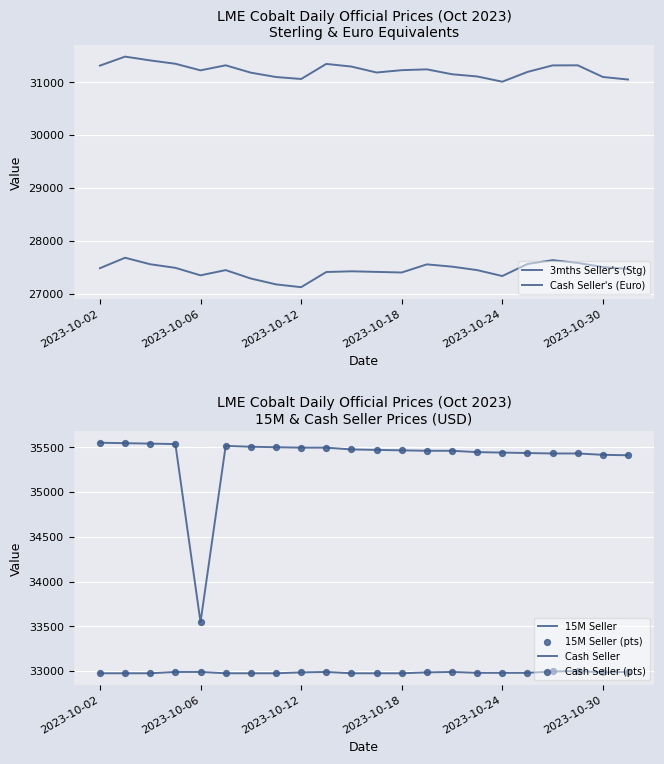

At how many categories does at least one series exceed 32719?

22